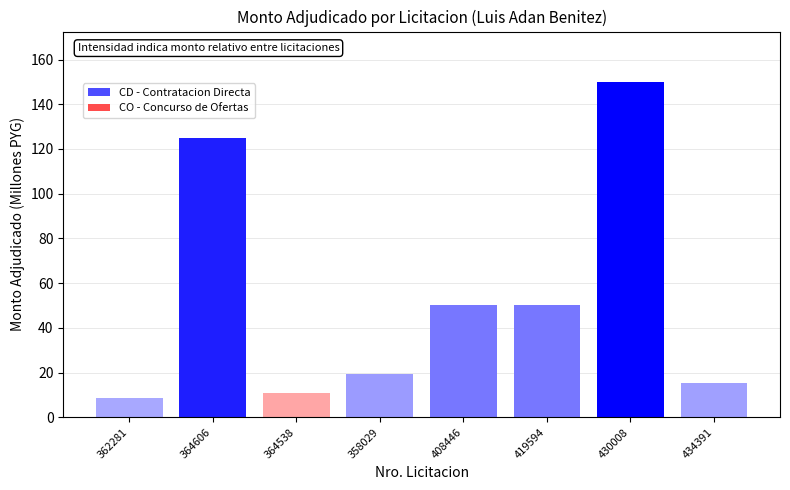

What is the ratio of the value at 408446 to the value at 362281?

5.8